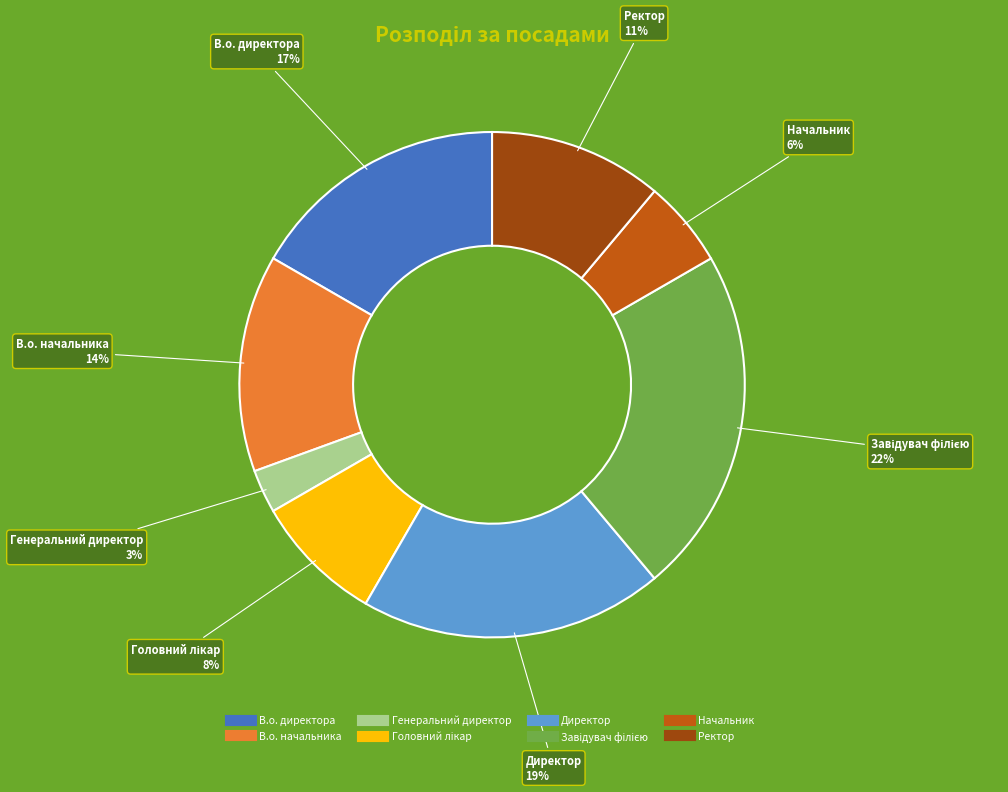

Between Генеральний директор and Начальник, which is larger?

Начальник